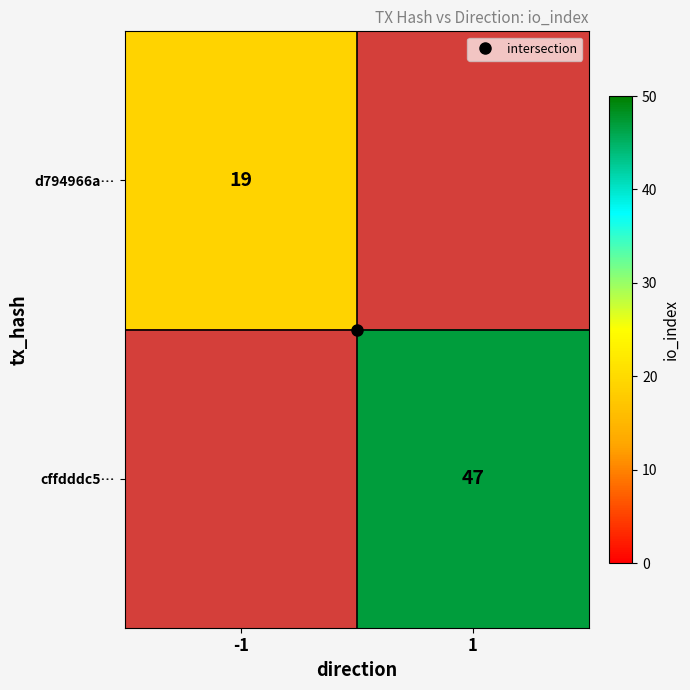

Rank the series by their maximum value, from highest to lowest.

cffdddc5…, d794966a…